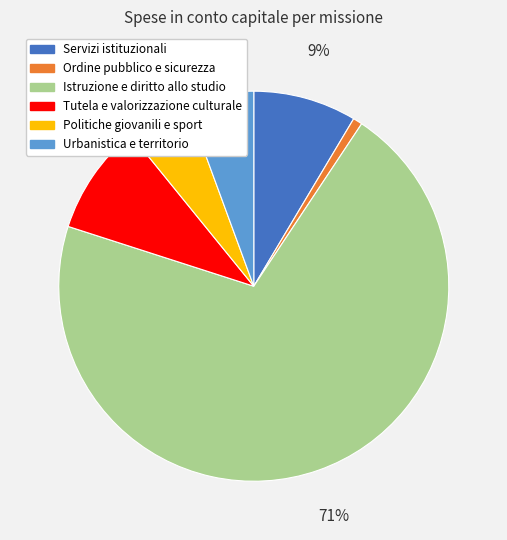

Which has a higher value, Politiche giovanili e sport or Tutela e valorizzazione culturale?

Tutela e valorizzazione culturale